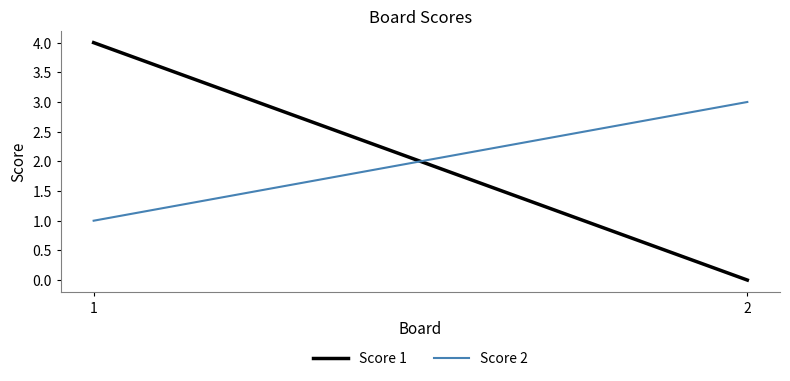

How many lines are shown in the chart?

2